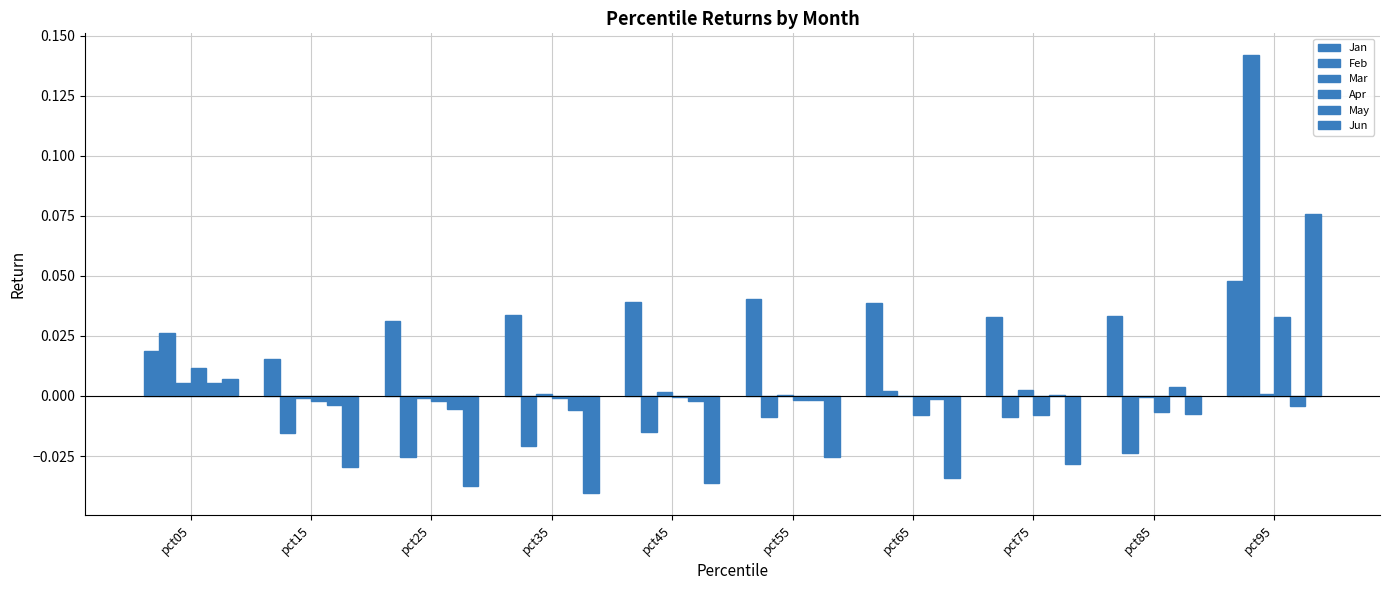

Reading left to right, extract all data points from this chart.

Jan: pct05=0.0	pct15=0.0	pct25=0.0	pct35=0.0	pct45=0.0	pct55=0.0	pct65=0.0	pct75=0.0	pct85=0.0	pct95=0.0
Feb: pct05=0.0	pct15=-0.0	pct25=-0.0	pct35=-0.0	pct45=-0.0	pct55=-0.0	pct65=0.0	pct75=-0.0	pct85=-0.0	pct95=0.1
Mar: pct05=0.0	pct15=-0.0	pct25=-0.0	pct35=0.0	pct45=0.0	pct55=0.0	pct65=0.0	pct75=0.0	pct85=-0.0	pct95=0.0
Apr: pct05=0.0	pct15=-0.0	pct25=-0.0	pct35=-0.0	pct45=-0.0	pct55=-0.0	pct65=-0.0	pct75=-0.0	pct85=-0.0	pct95=0.0
May: pct05=0.0	pct15=-0.0	pct25=-0.0	pct35=-0.0	pct45=-0.0	pct55=-0.0	pct65=-0.0	pct75=0.0	pct85=0.0	pct95=-0.0
Jun: pct05=0.0	pct15=-0.0	pct25=-0.0	pct35=-0.0	pct45=-0.0	pct55=-0.0	pct65=-0.0	pct75=-0.0	pct85=-0.0	pct95=0.1